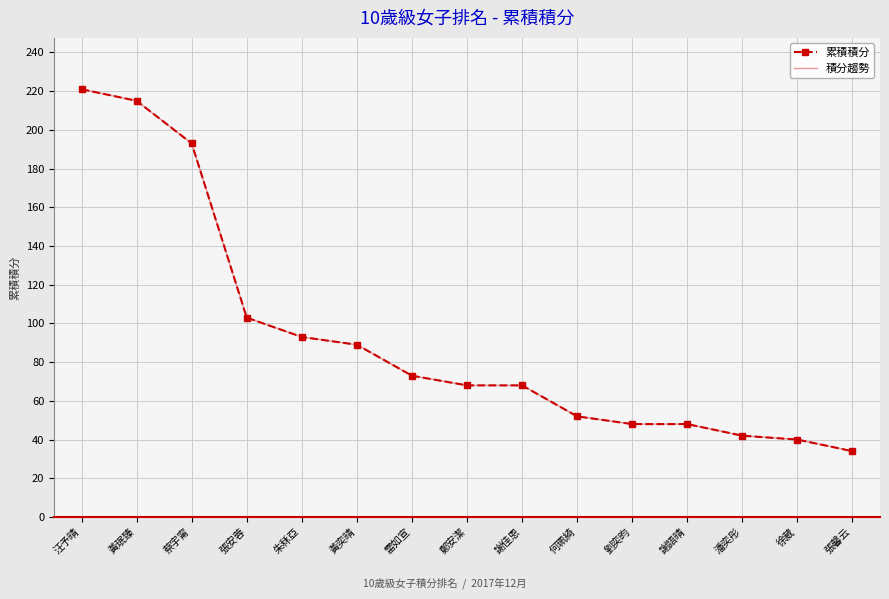

How many lines are shown in the chart?

2